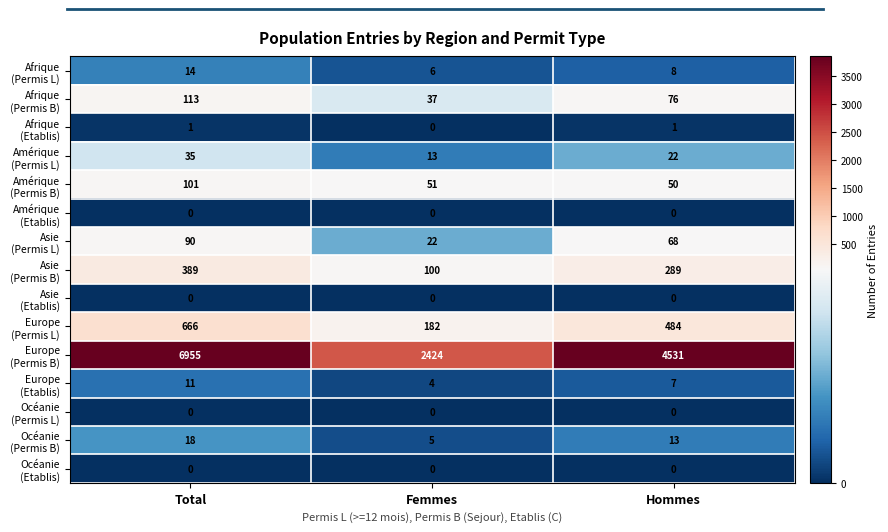

Which label corresponds to the largest value in the chart?

Total